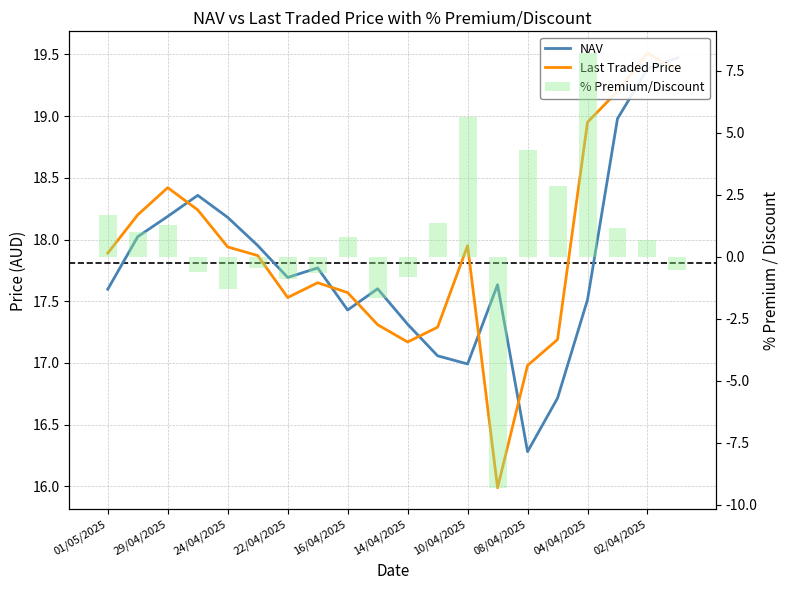

What is the sum of all % Premium/Discount values?

12.6